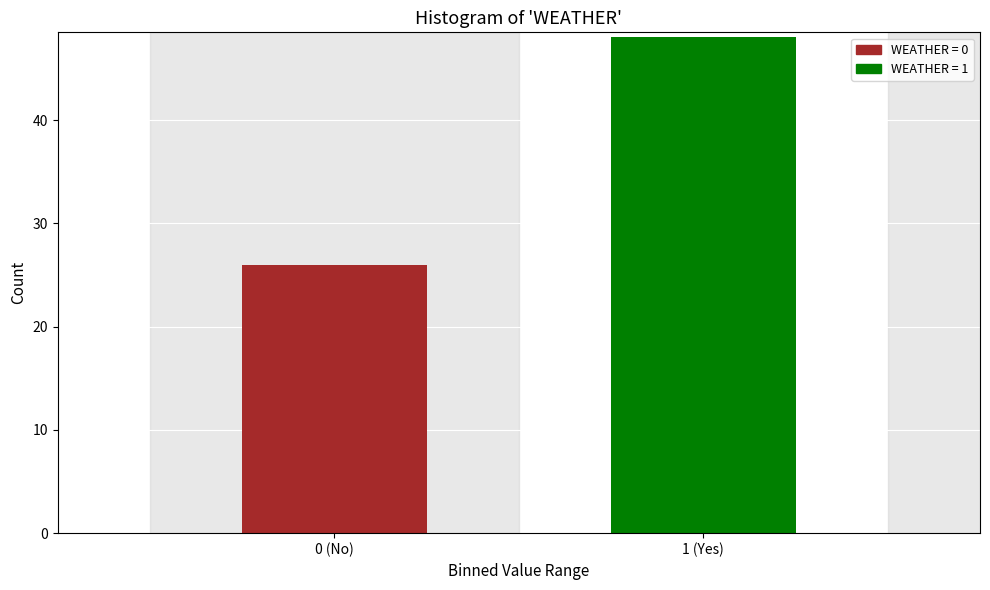

Reading left to right, what are all the values shown in this chart?

26	48